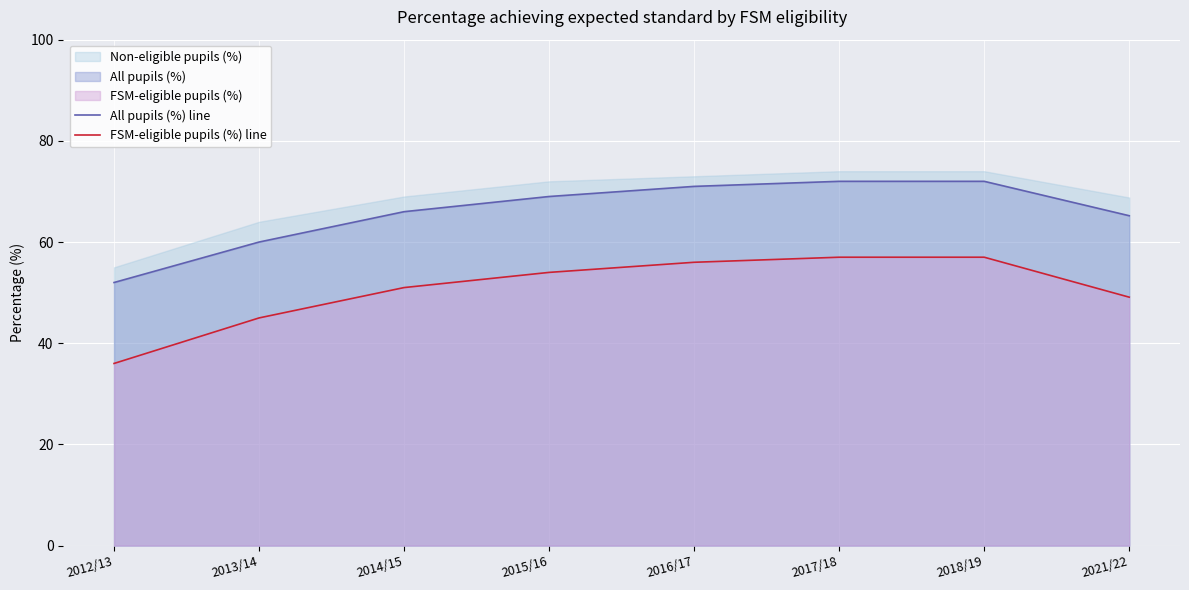

What is the highest value of the All pupils (%) line series?

72.0